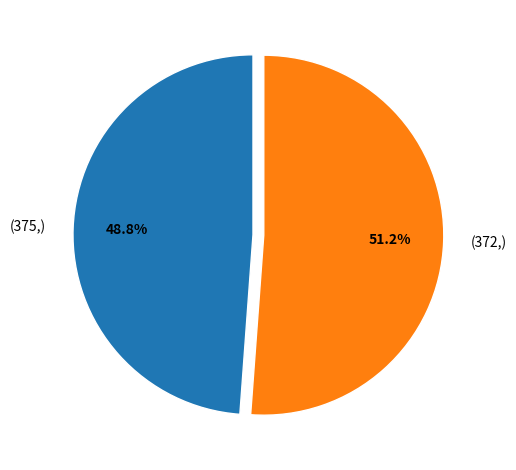

What percentage is NOT represented by (375,)?

51.2%